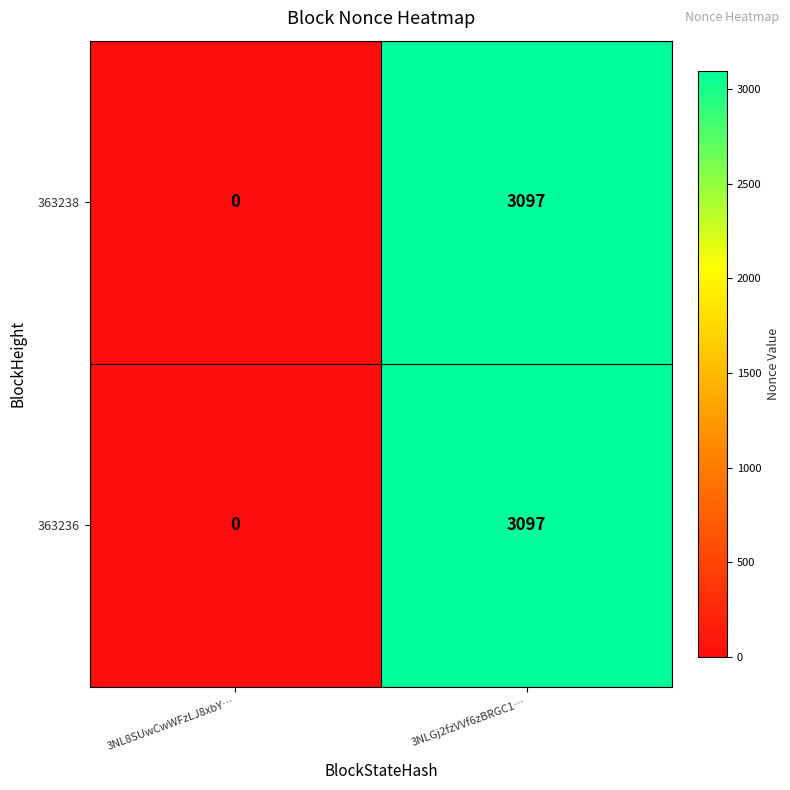

Reading left to right, extract all data points from this chart.

363238: 0	3097
363236: 0	3097